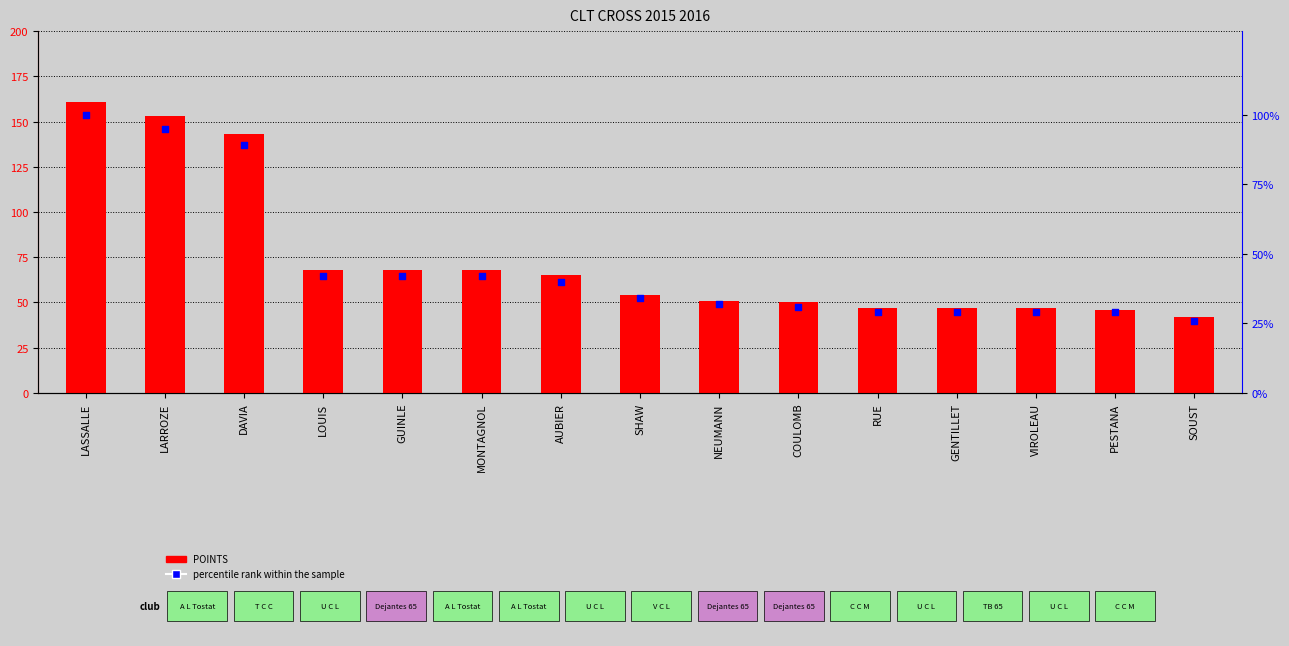

Which series has the largest Y range (max minus min)?

POINTS